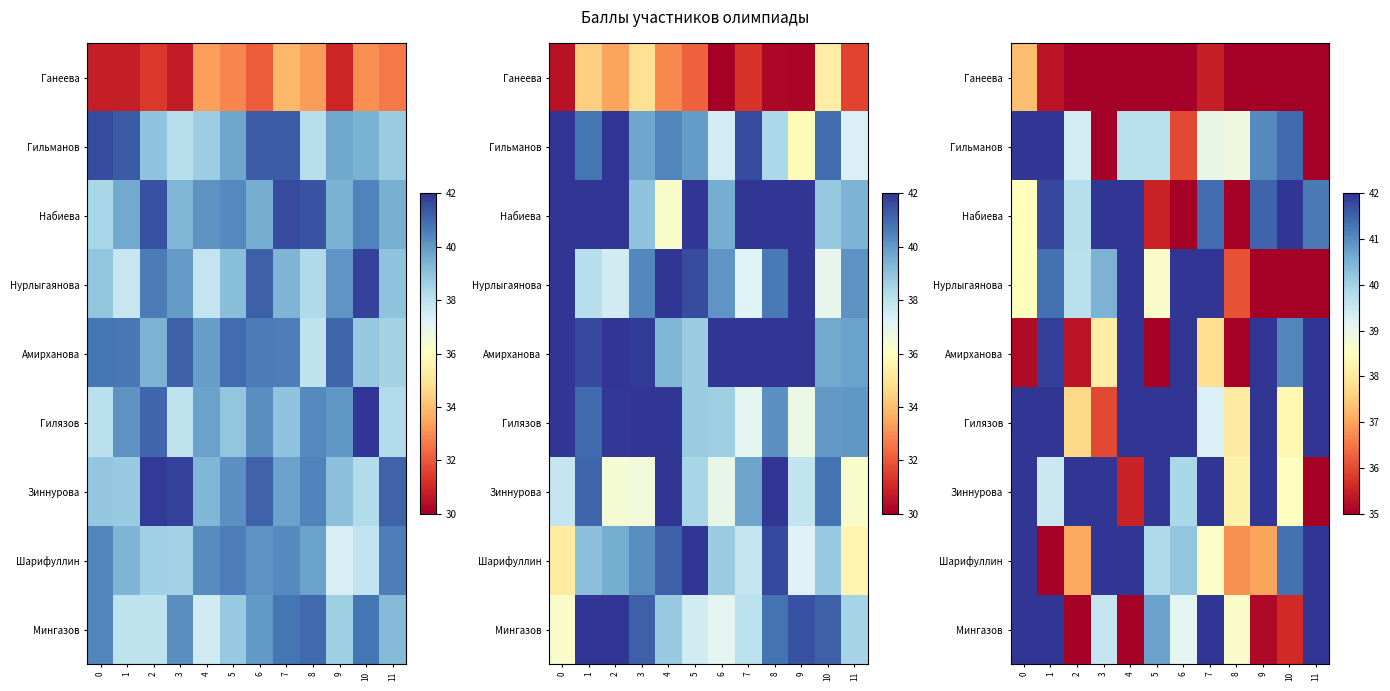

What is the sum of the Набиева values at 5 and 0?

74.0